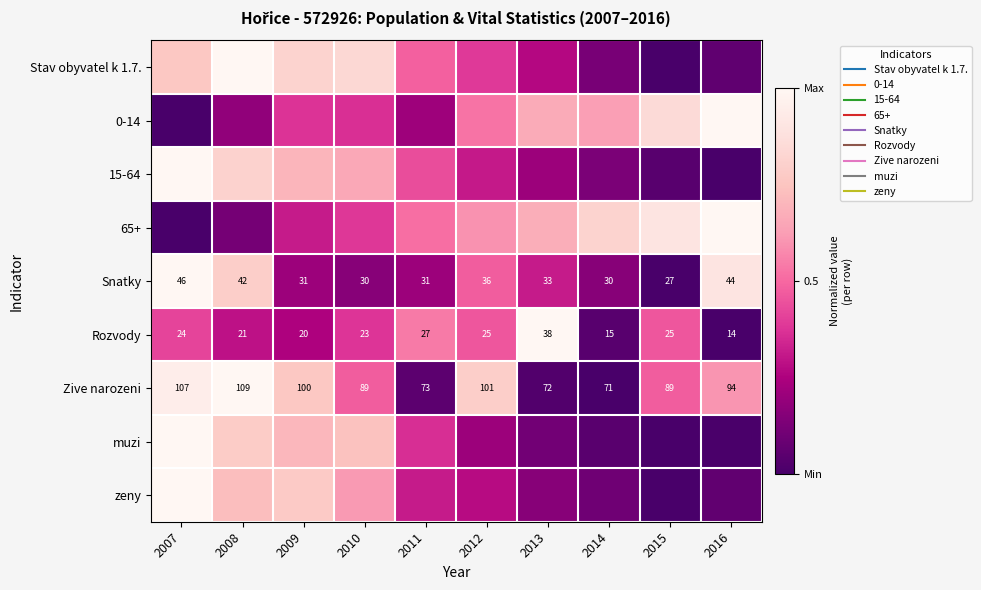

Which label corresponds to the smallest value in the chart?

2015